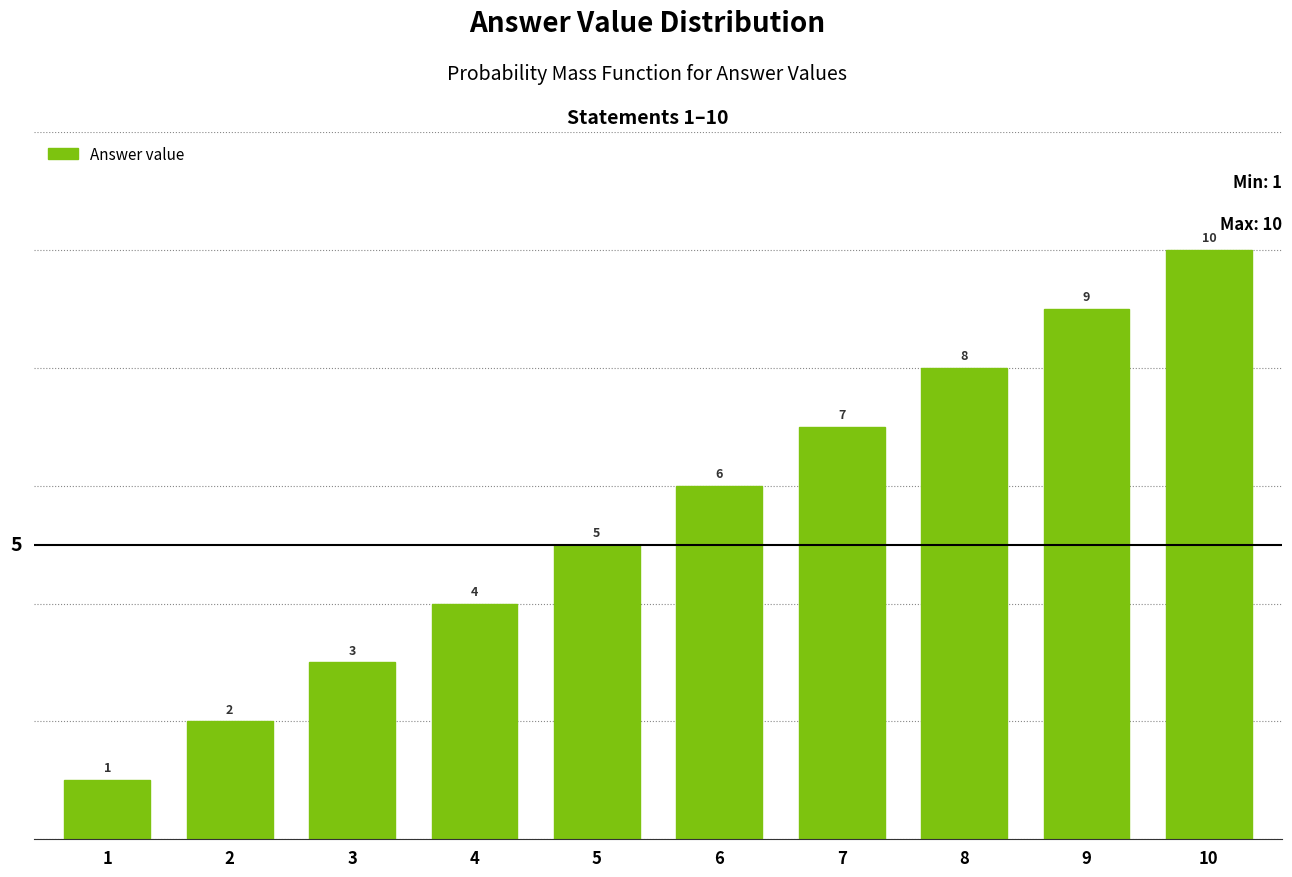

What is the approximate value at 9?

9